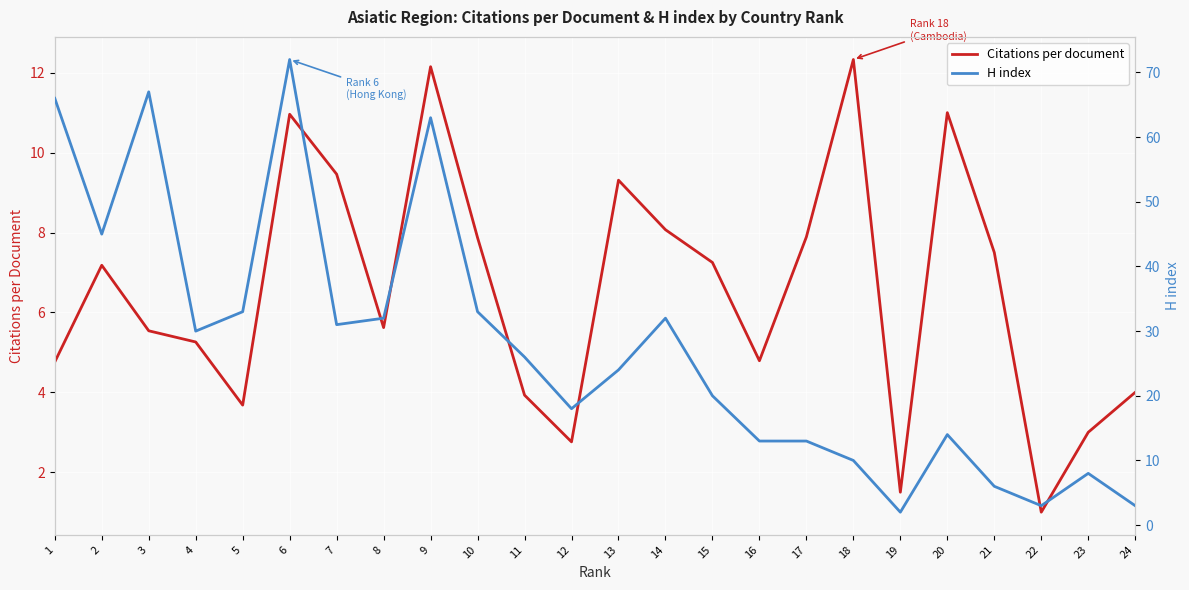

What is the total value across all series at 17?

20.9